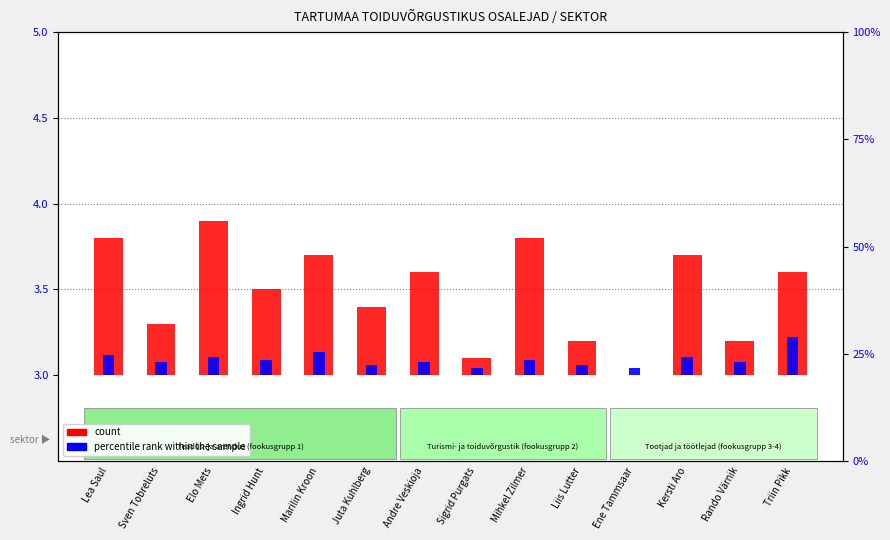

At which category is the sum across all series the highest?

Elo Mets